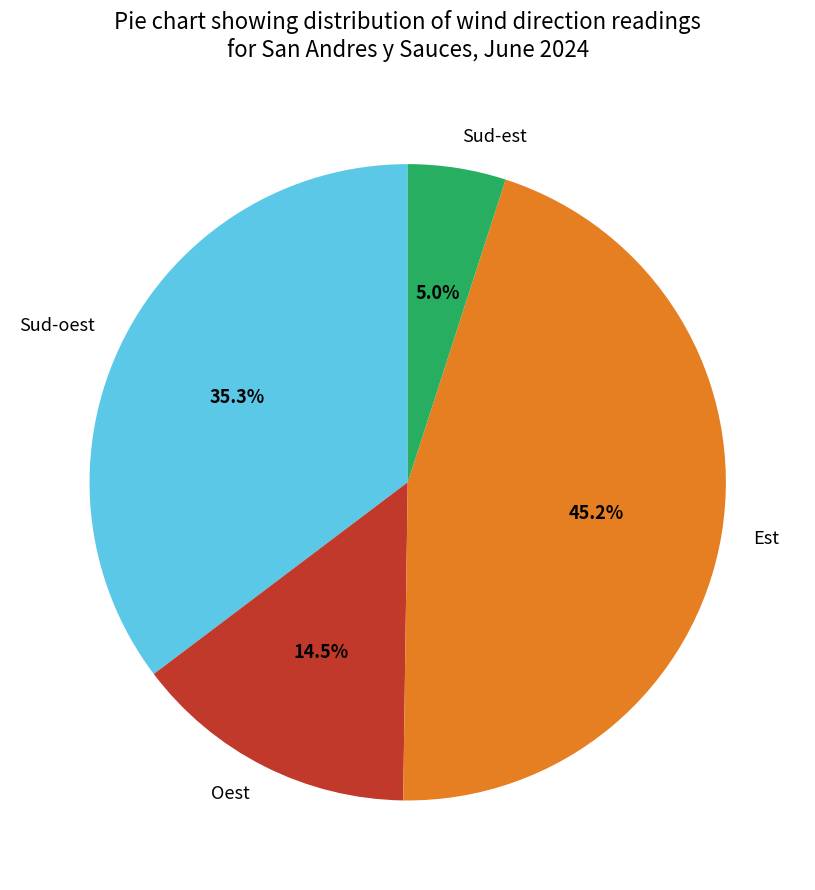

Approximately how many times larger is the value at Est compared to Sud-oest?

1.3